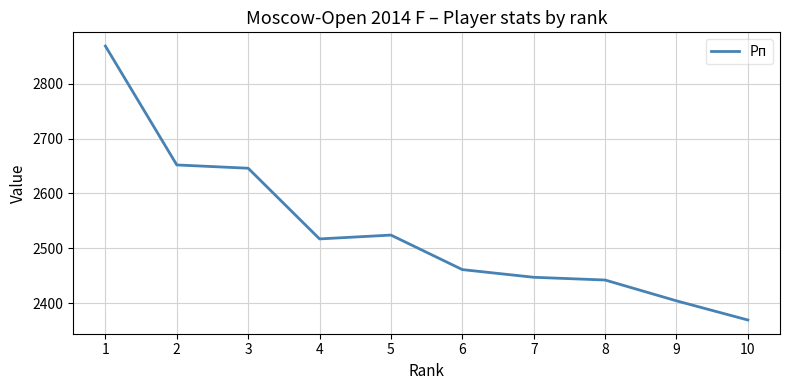

How many lines are shown in the chart?

1